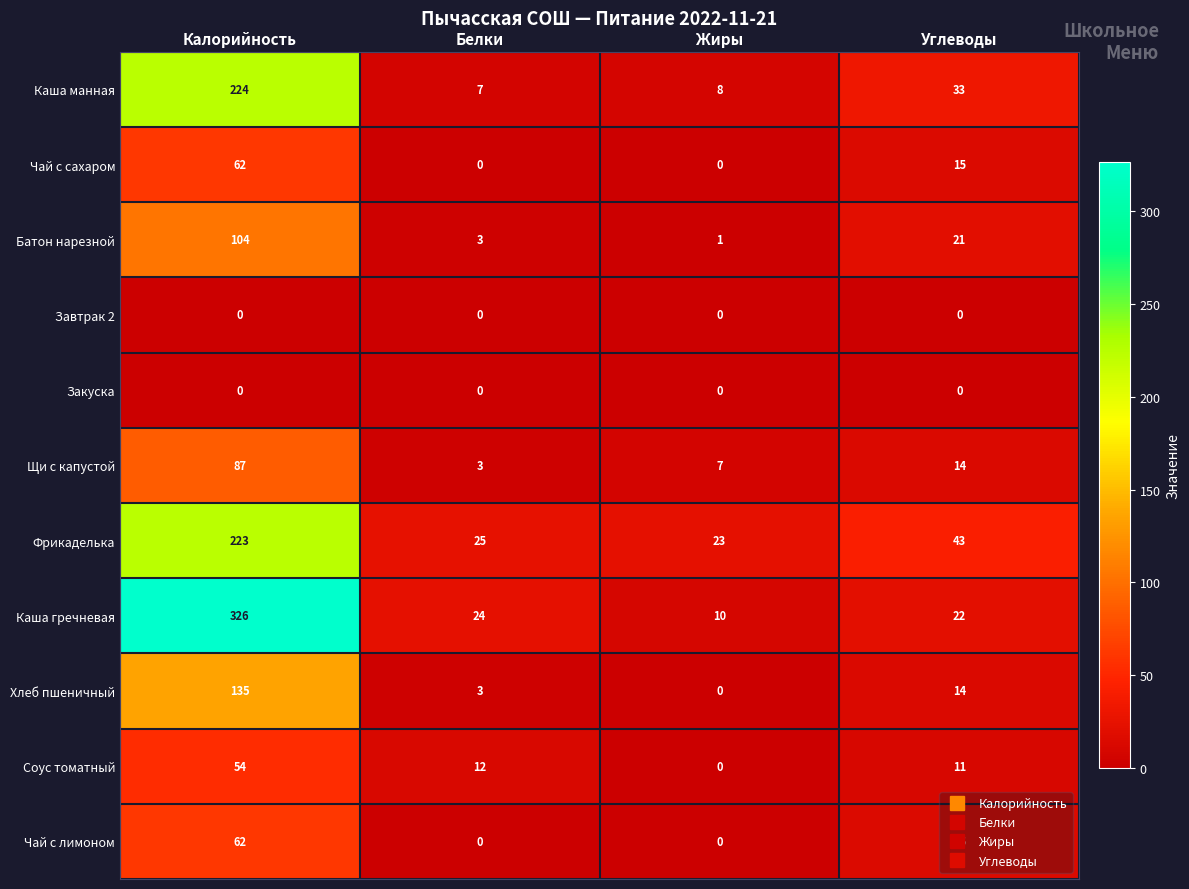

What is the difference between the second highest and second lowest values in the Каша манная series?

25